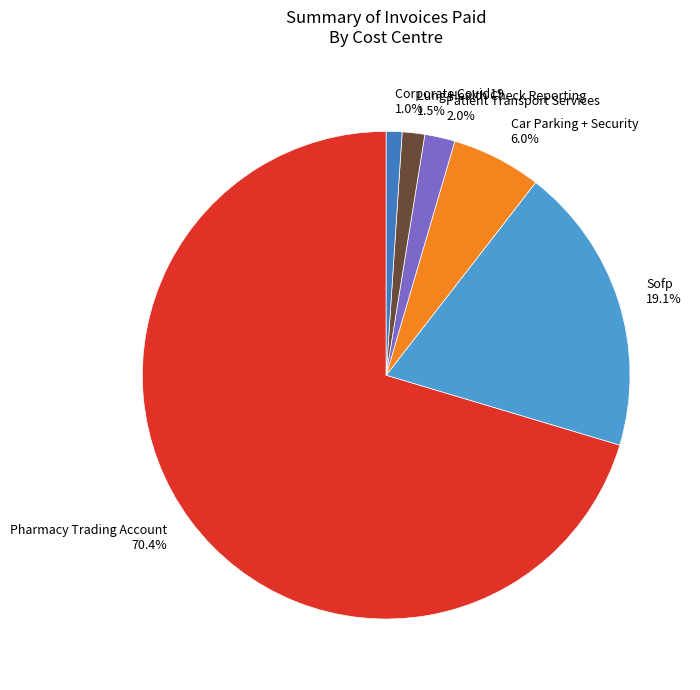

What portion of the pie excludes Pharmacy Trading Account?

29.6%